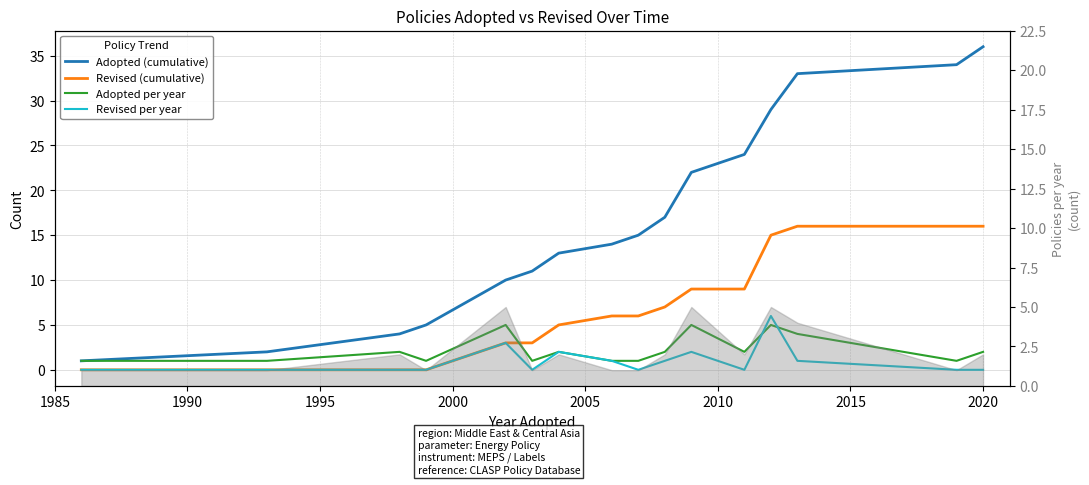

What is the greatest value displayed?

36